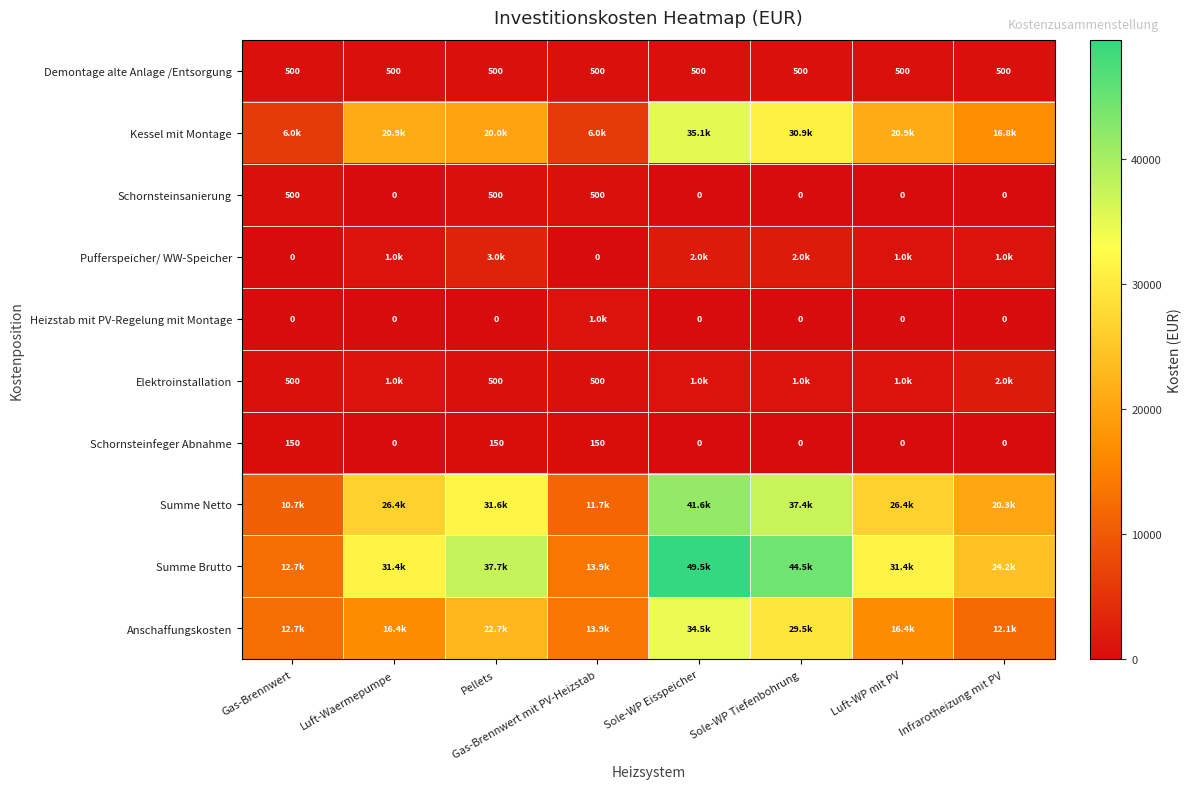

Between Luft-Waermepumpe and Luft-WP mit PV, which is larger?

Luft-Waermepumpe